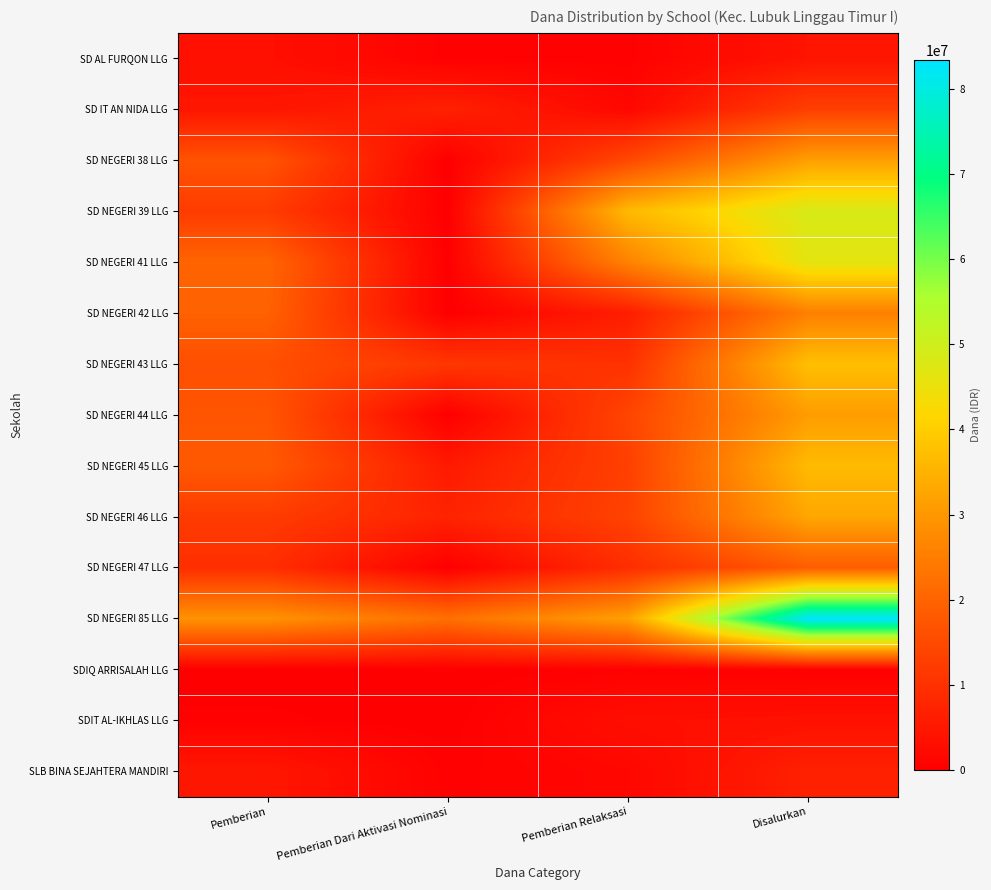

How many series are shown in this chart?

15